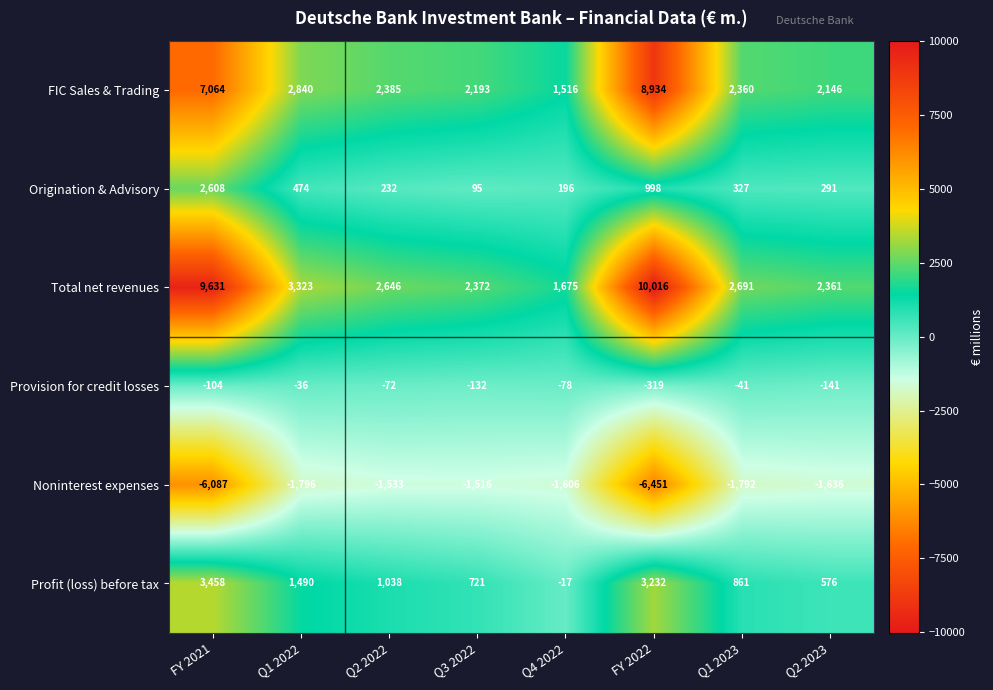

How many data points does each series have?

8